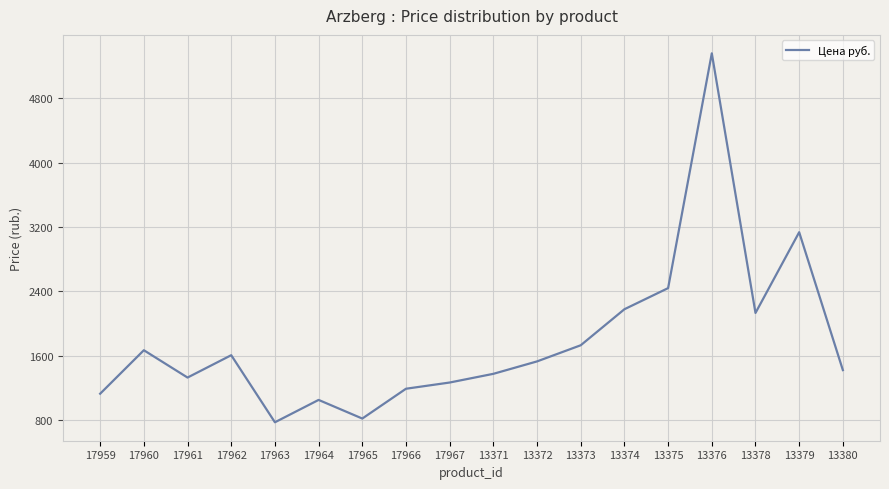

Rank the categories by value from lowest to highest.

17963, 17965, 17964, 17959, 17966, 17967, 17961, 13371, 13380, 13372, 17962, 17960, 13373, 13378, 13374, 13375, 13379, 13376